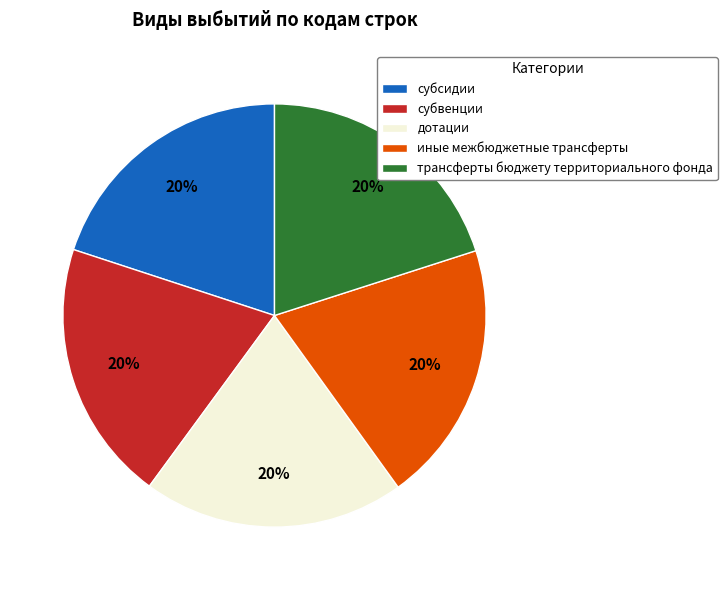

How many segments does this pie chart have?

5